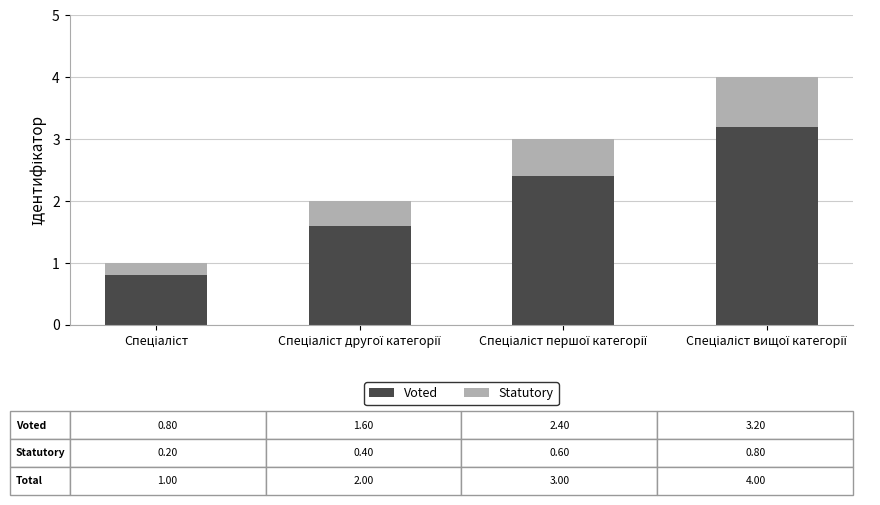

What is the highest value of the Voted series?

3.2